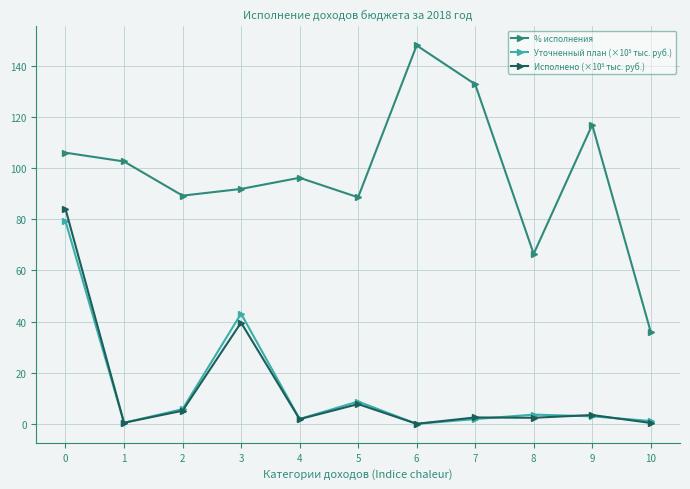

Read the % исполнения value at 5.

88.6